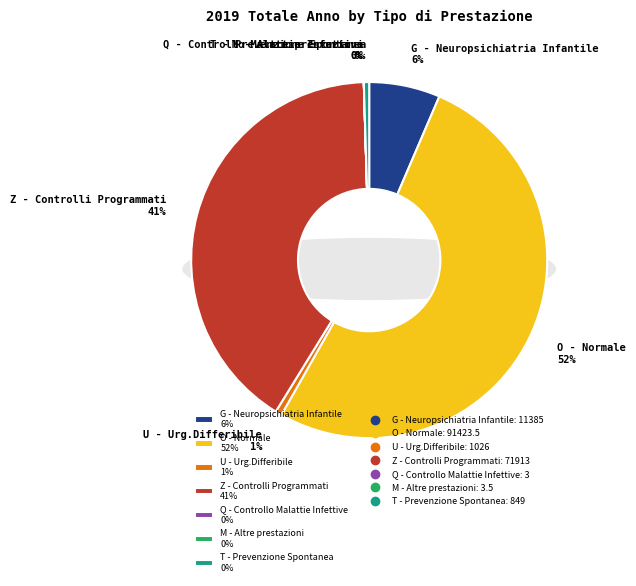

How many slices are in this pie chart?

7